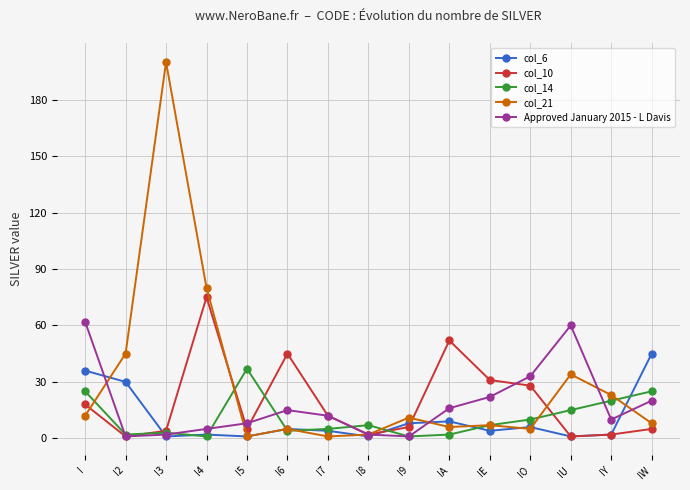

What is the maximum value for col_21?

200